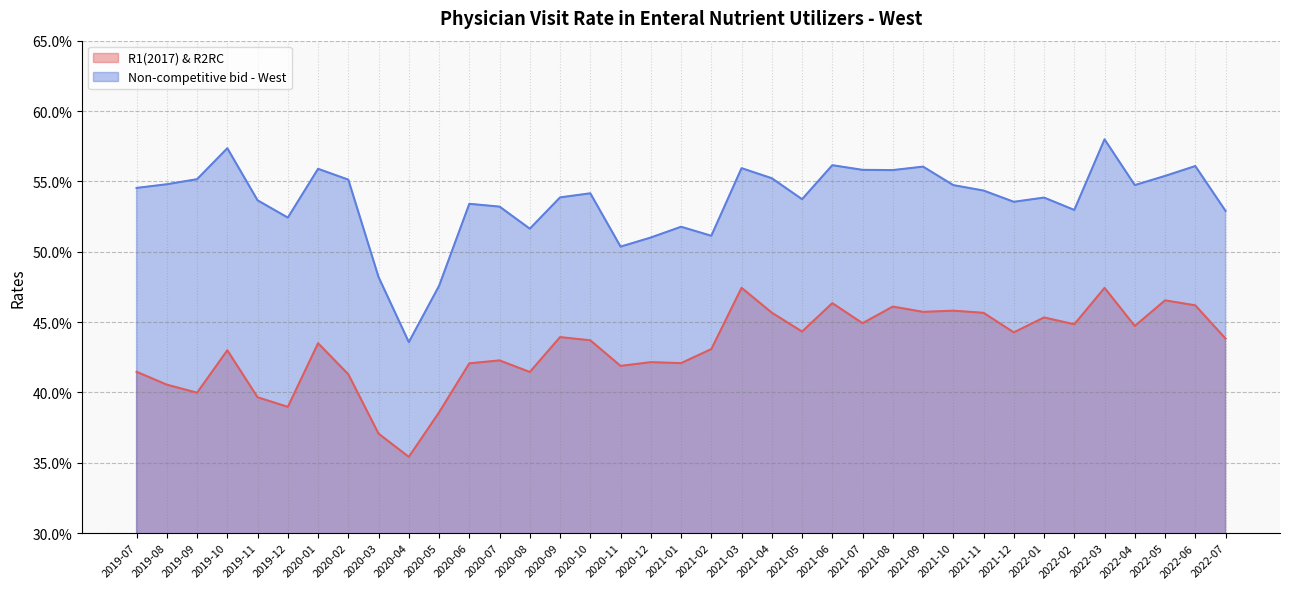

Rank the series at 2022-07 from lowest to highest value.

R1(2017) & R2RC, Non-competitive bid - West